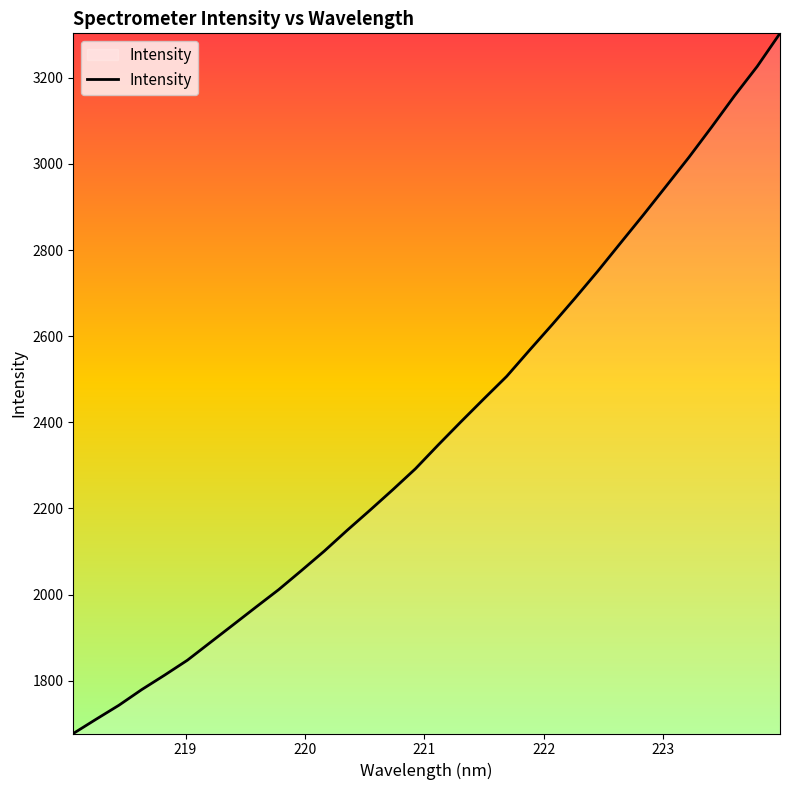

What is the minimum value shown in the chart?

1677.6